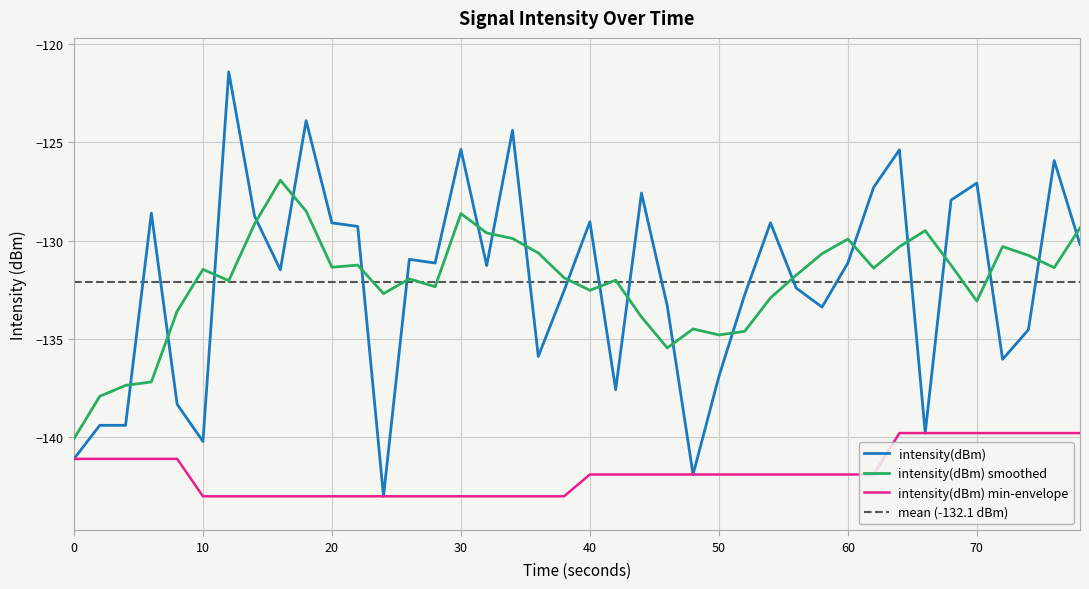

True or false: intensity(dBm) smoothed and intensity(dBm) min-envelope cross at least once.

False